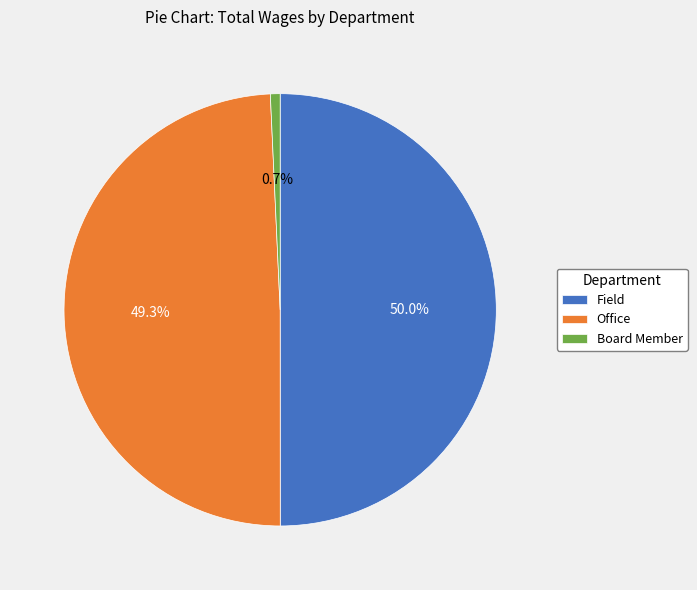

Does Office represent more than half of the total?

No